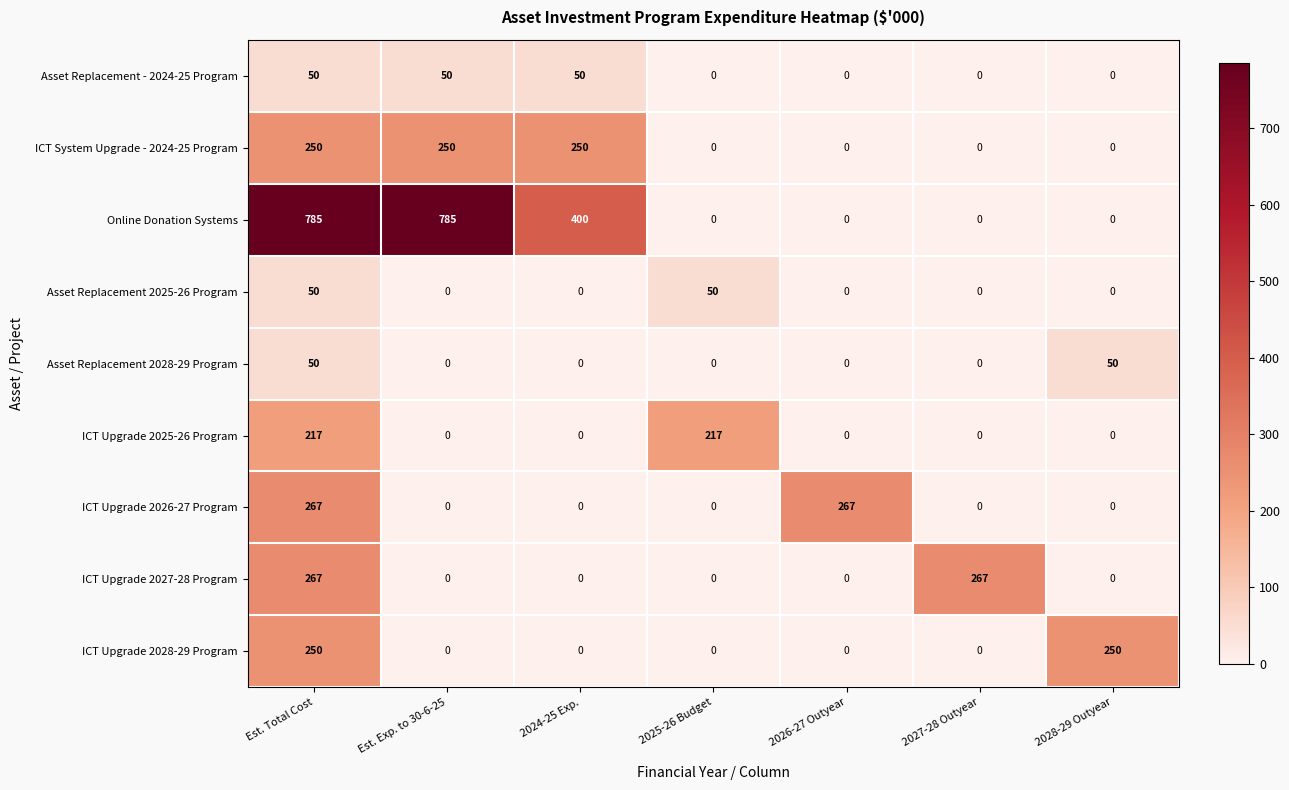

Which series changed the most between 2025-26 Budget and 2028-29 Outyear?

ICT Upgrade 2028-29 Program